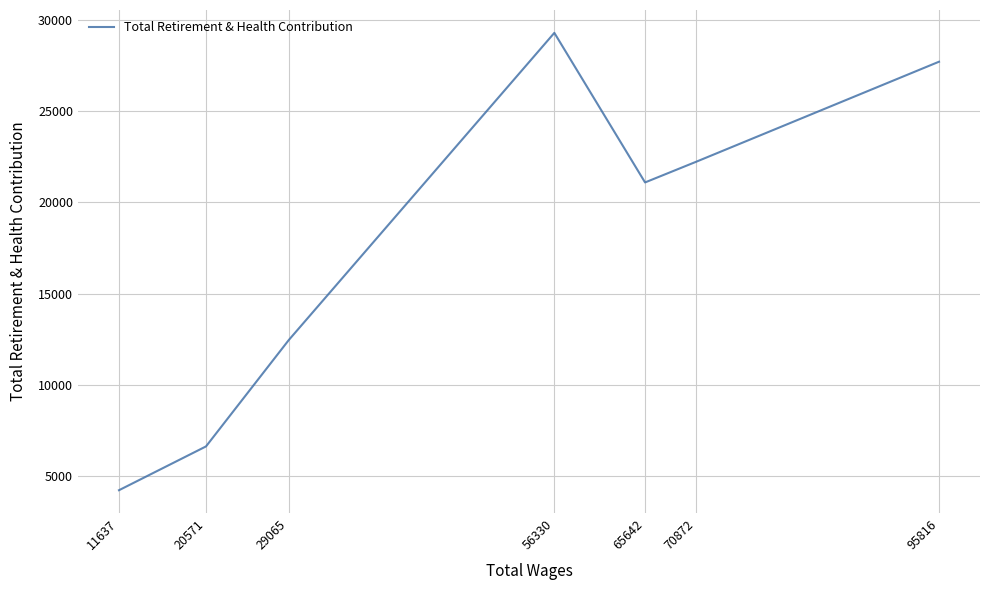

Which has a higher value, 11637 or 56330?

56330